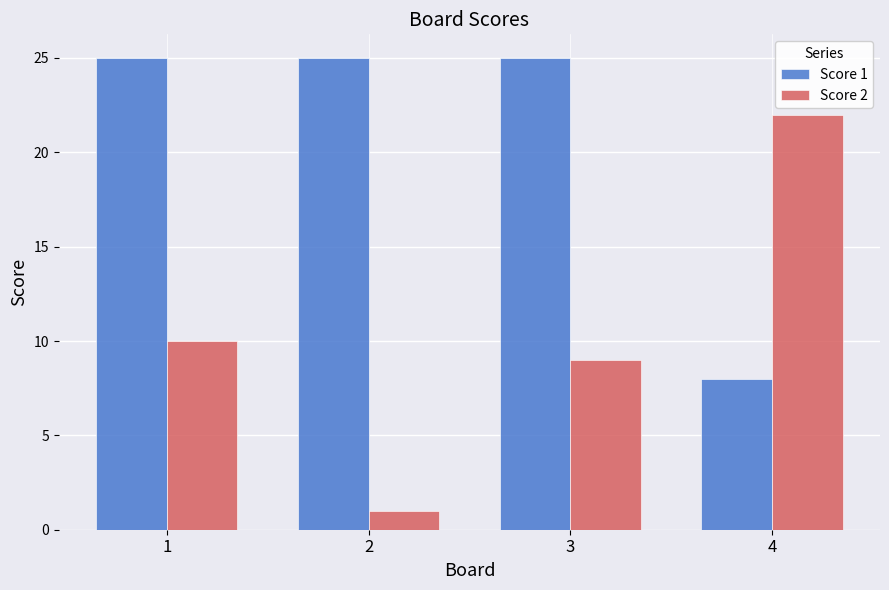

Reading right to left, transcribe all the data shown in this chart.

Score 1: 4=8	3=25	2=25	1=25
Score 2: 4=22	3=9	2=1	1=10